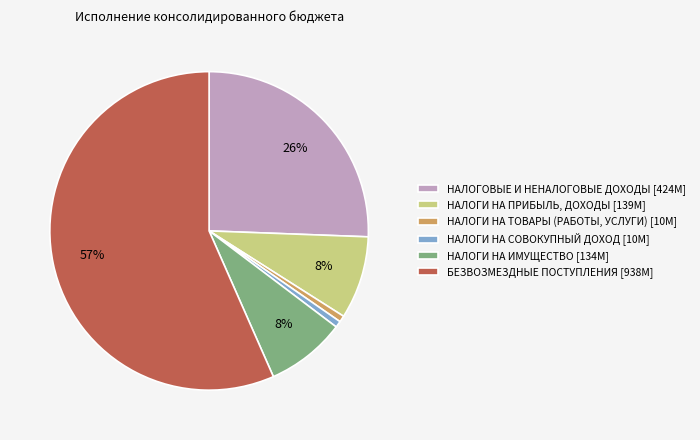

Approximately how many times larger is the value at НАЛОГИ НА СОВОКУПНЫЙ ДОХОД [10M] compared to НАЛОГИ НА ТОВАРЫ (РАБОТЫ, УСЛУГИ) [10M]?

1.0